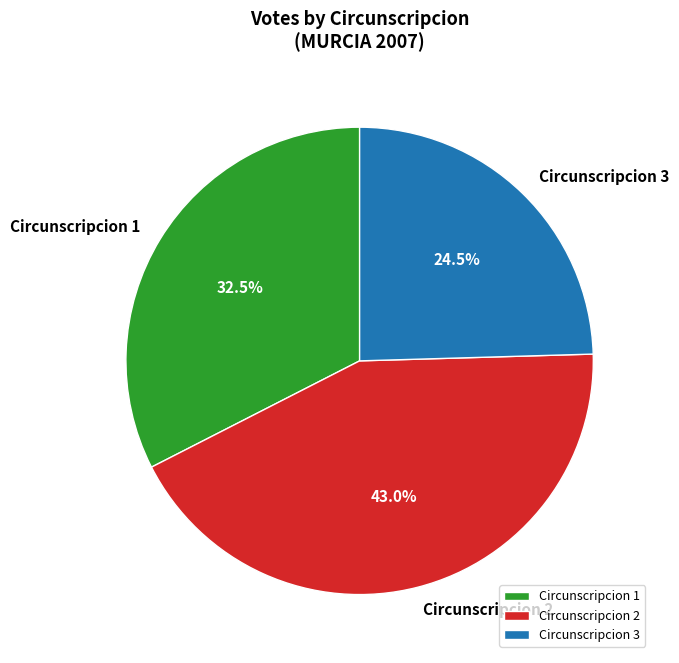

What is the smallest slice in the pie chart?

Circunscripcion 3